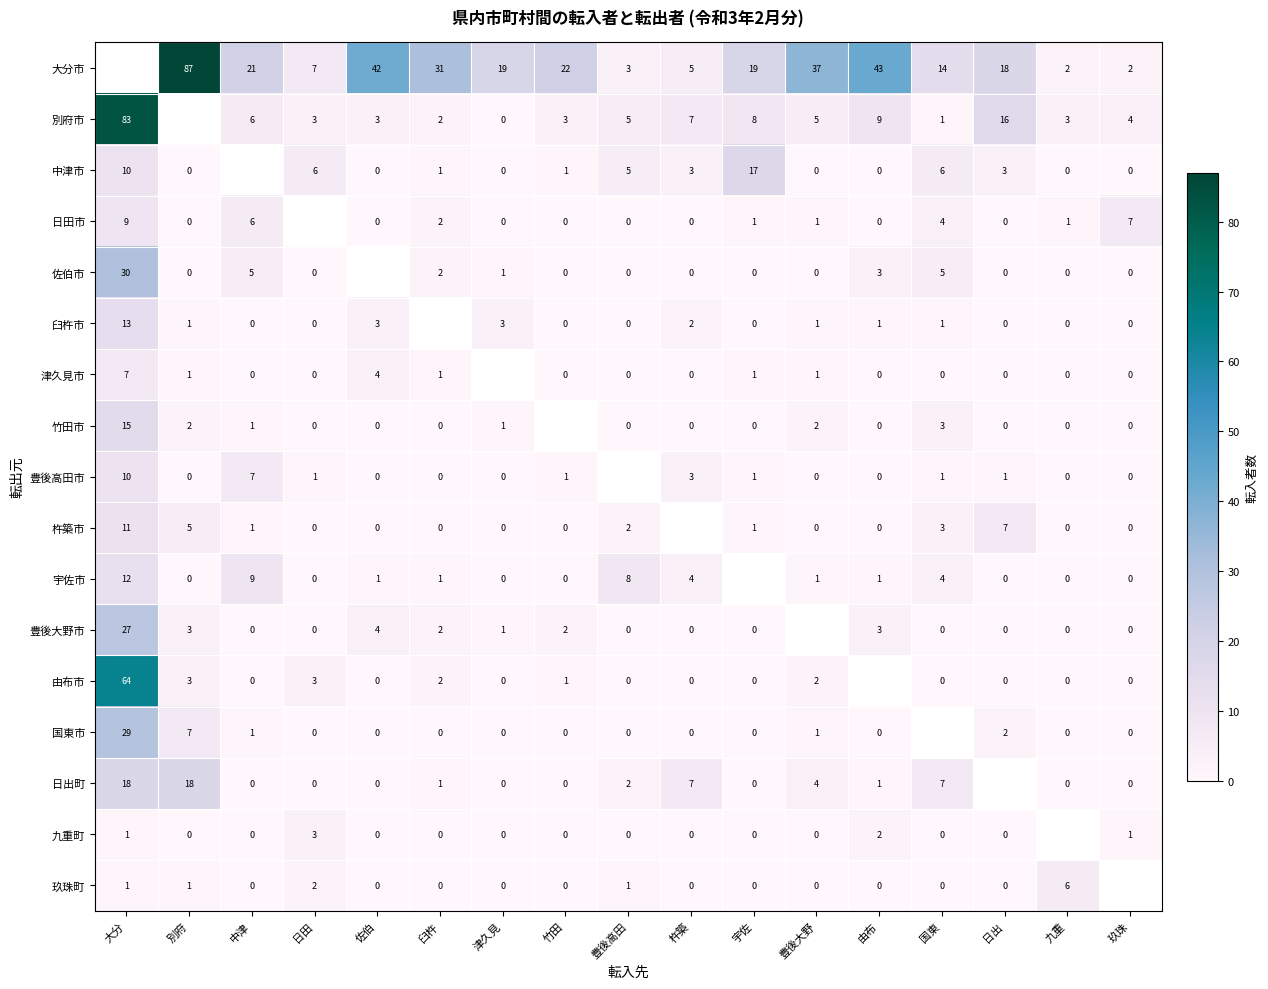

What is the difference between the 日出町 values at 玖珠 and 大分?

18